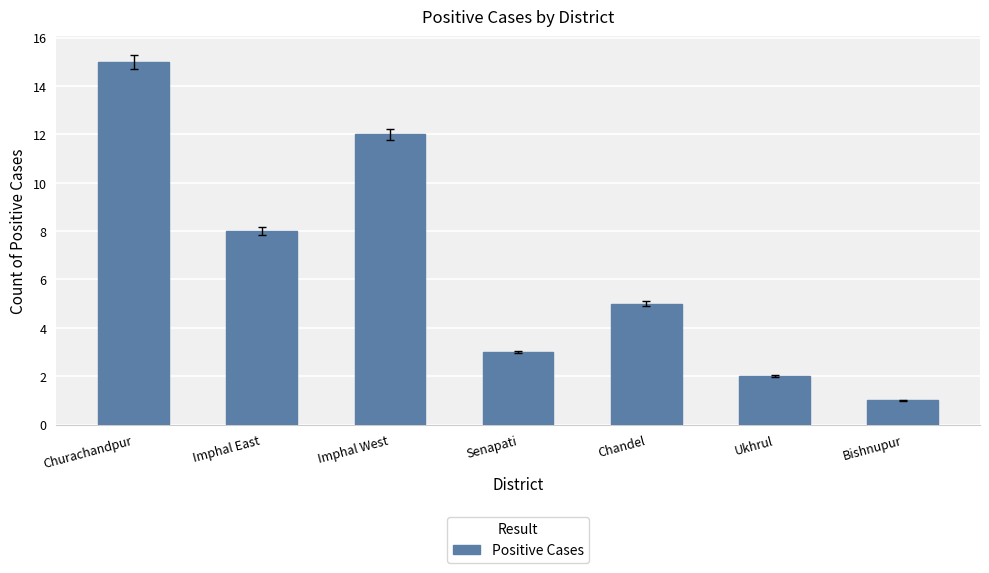

List the labels in order of value, smallest first.

Bishnupur, Ukhrul, Senapati, Chandel, Imphal East, Imphal West, Churachandpur